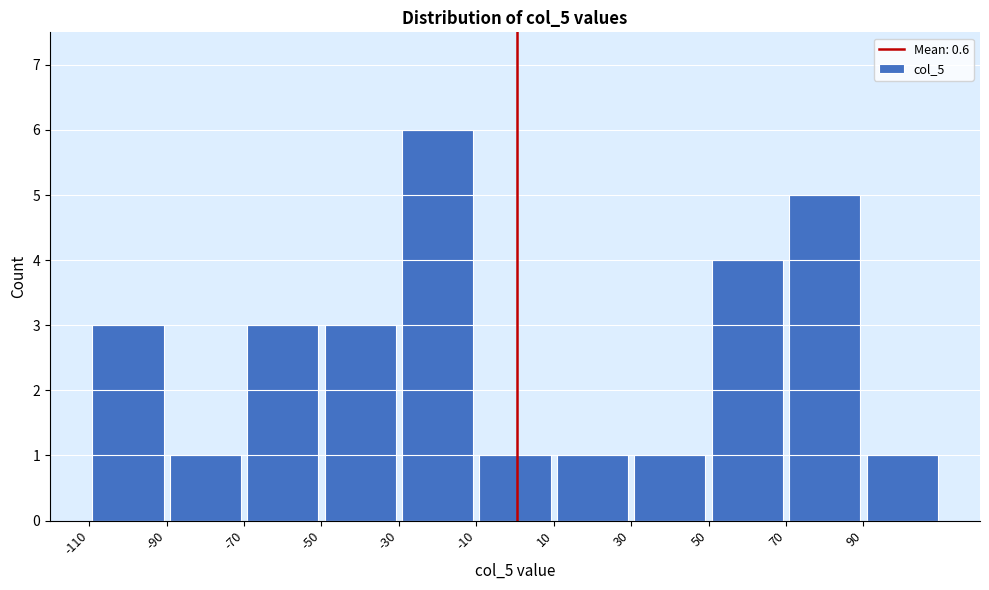

How tall is the bar that spans 30 to 50 on the x-axis? The values are not printed on the chart, so give them approximately, as read against the axis.

1